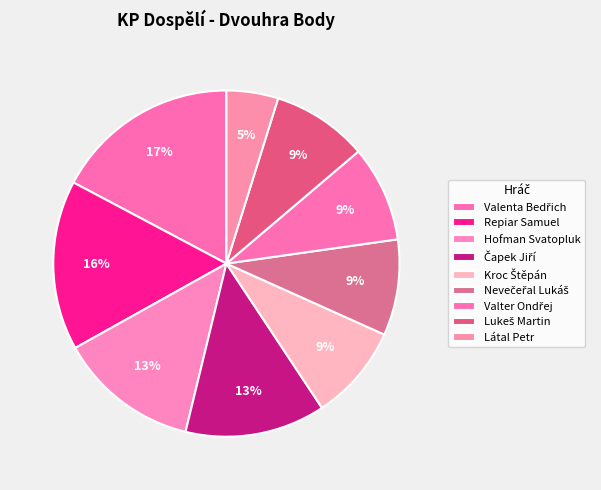

Does any single category account for the majority?

No